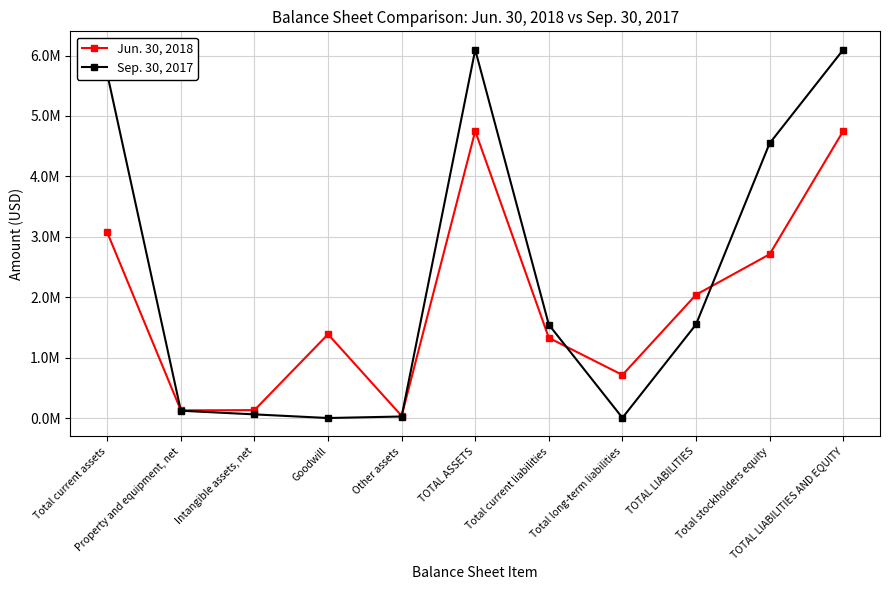

What is the spread (max minus min) of values at Total long-term liabilities?

709700